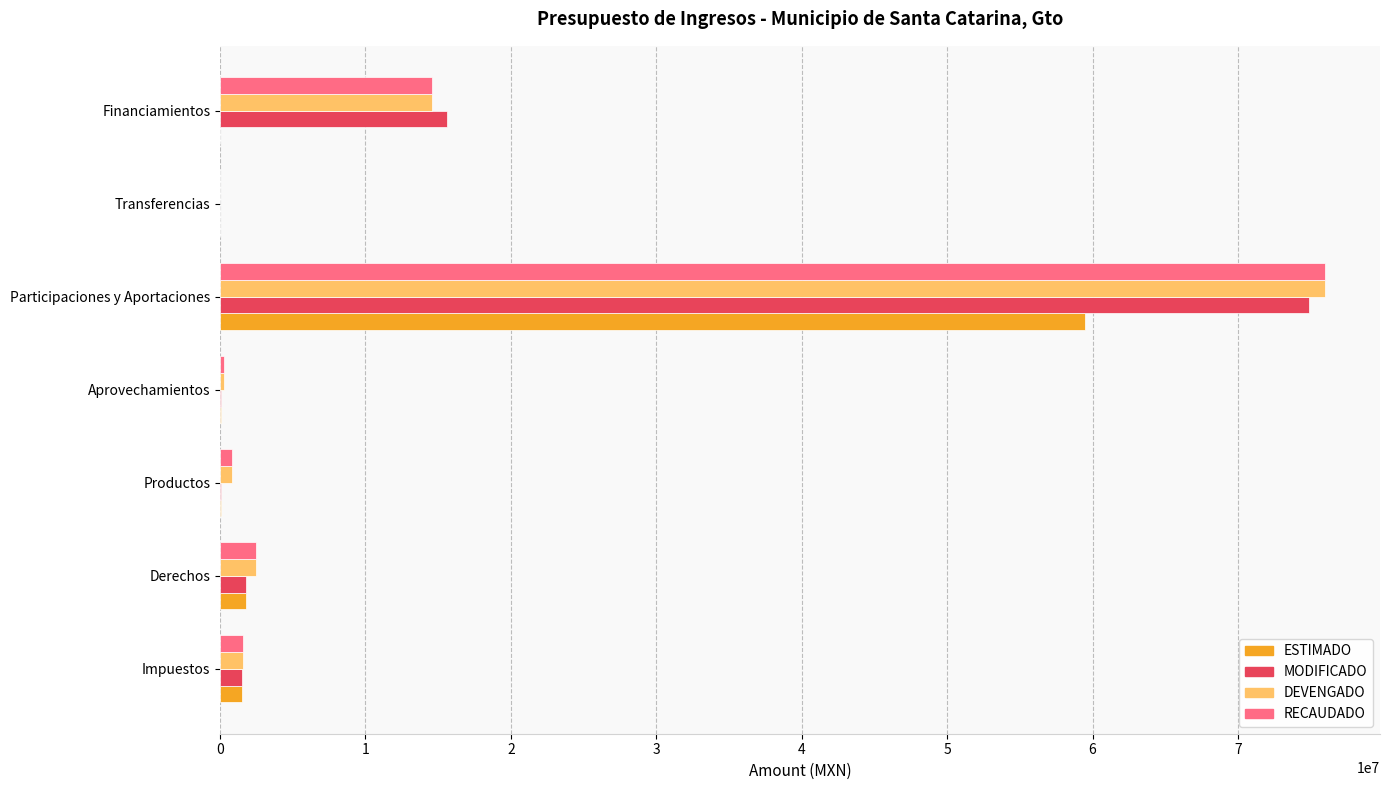

Read the MODIFICADO value at Derechos.

1808763.3